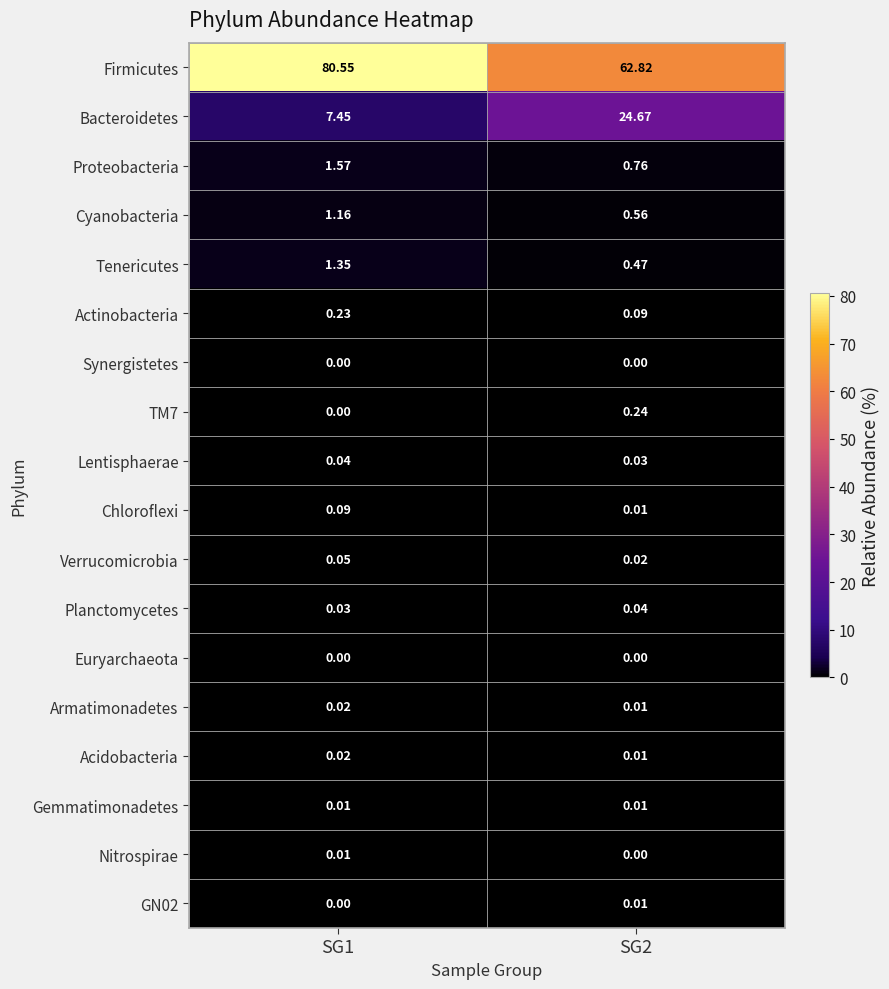

Which series has the widest spread of values?

Firmicutes